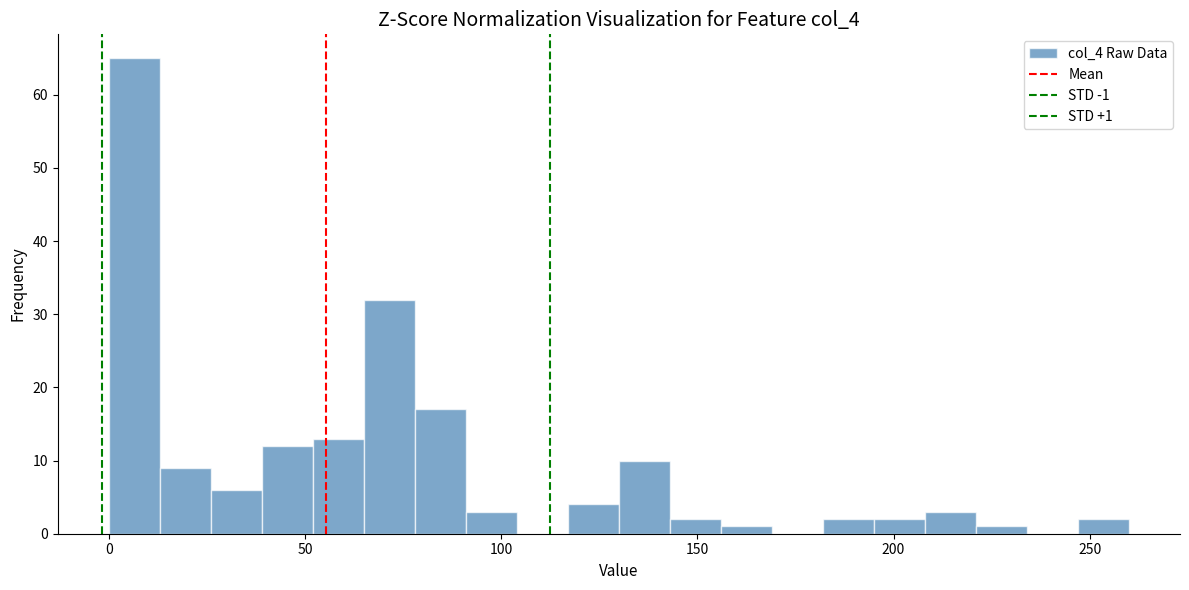

Around what value on the x-axis is the tallest bar? Give the approximate position of its centre, as read against the axis.

5